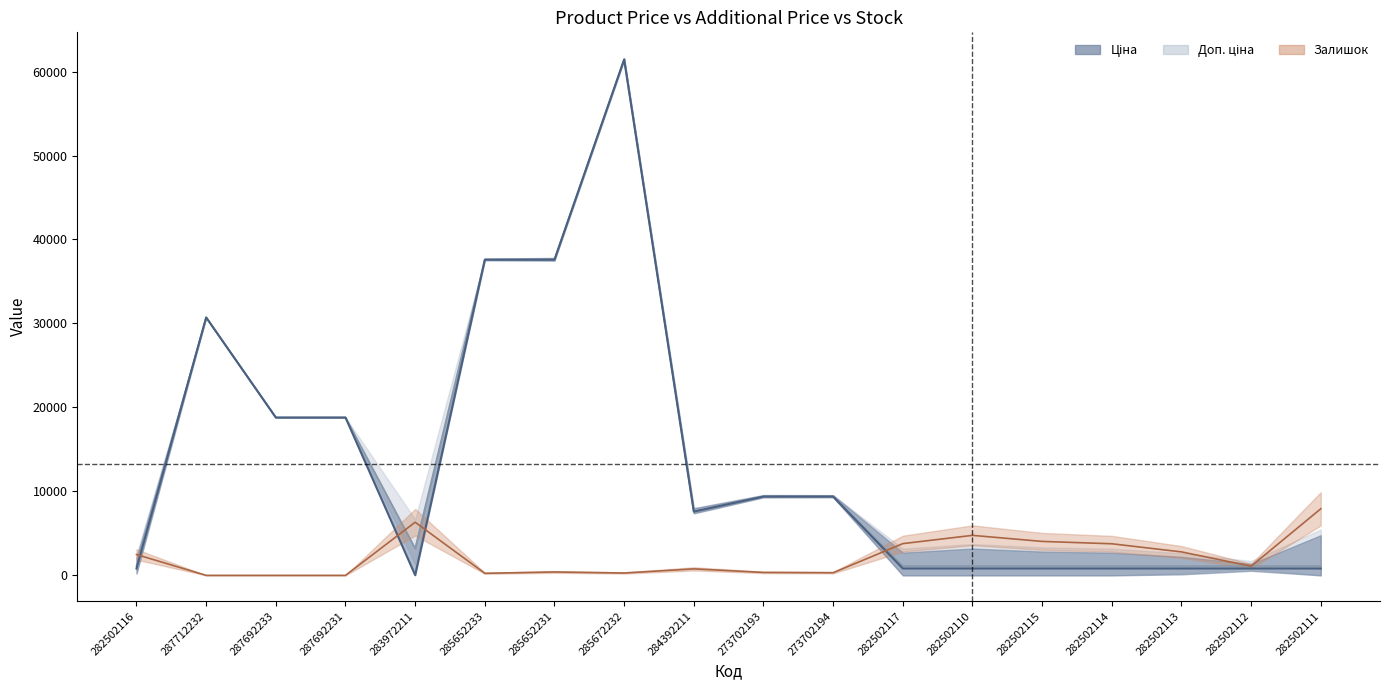

What position from the left is 282502111?

18